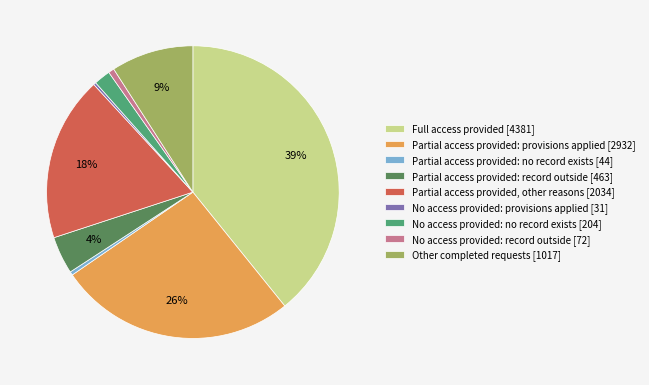

What is the largest slice in the pie chart?

Full access provided